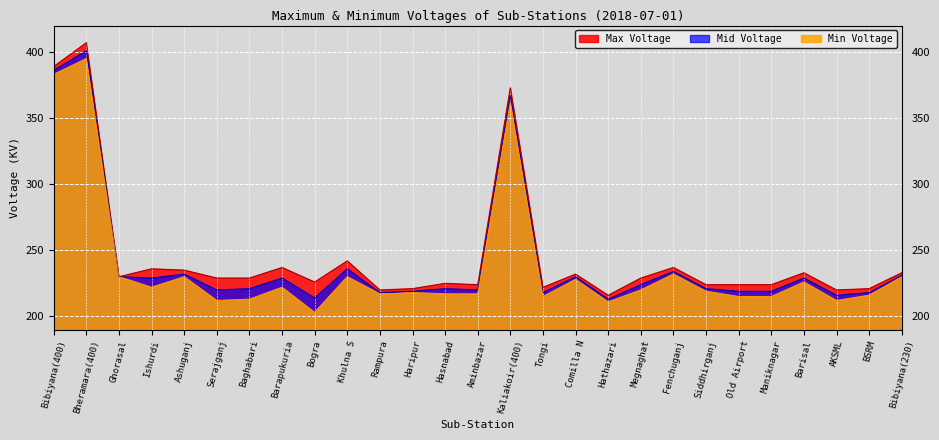

True or false: Max Voltage and Mid Voltage cross at least once.

False